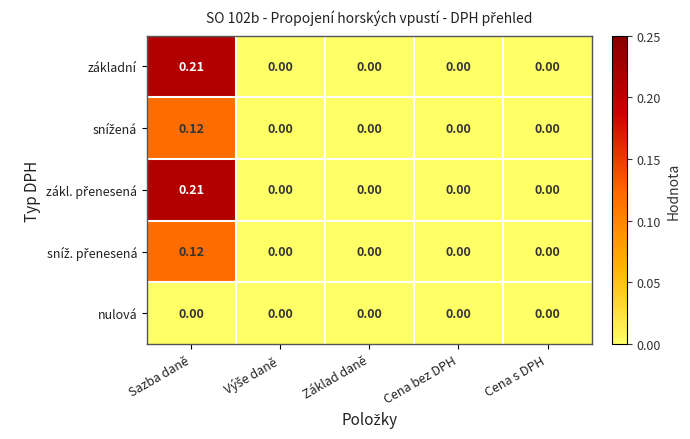

At which category is the sum across all series the highest?

Sazba daně